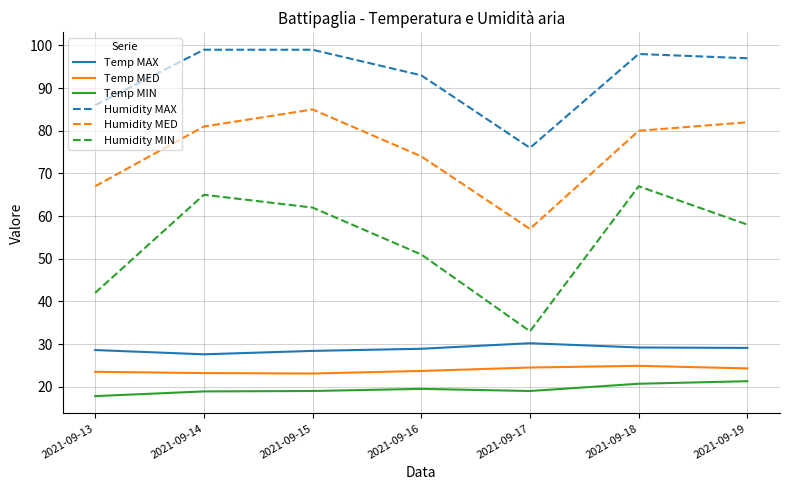

What is the spread (max minus min) of values at 2021-09-15?

80.0